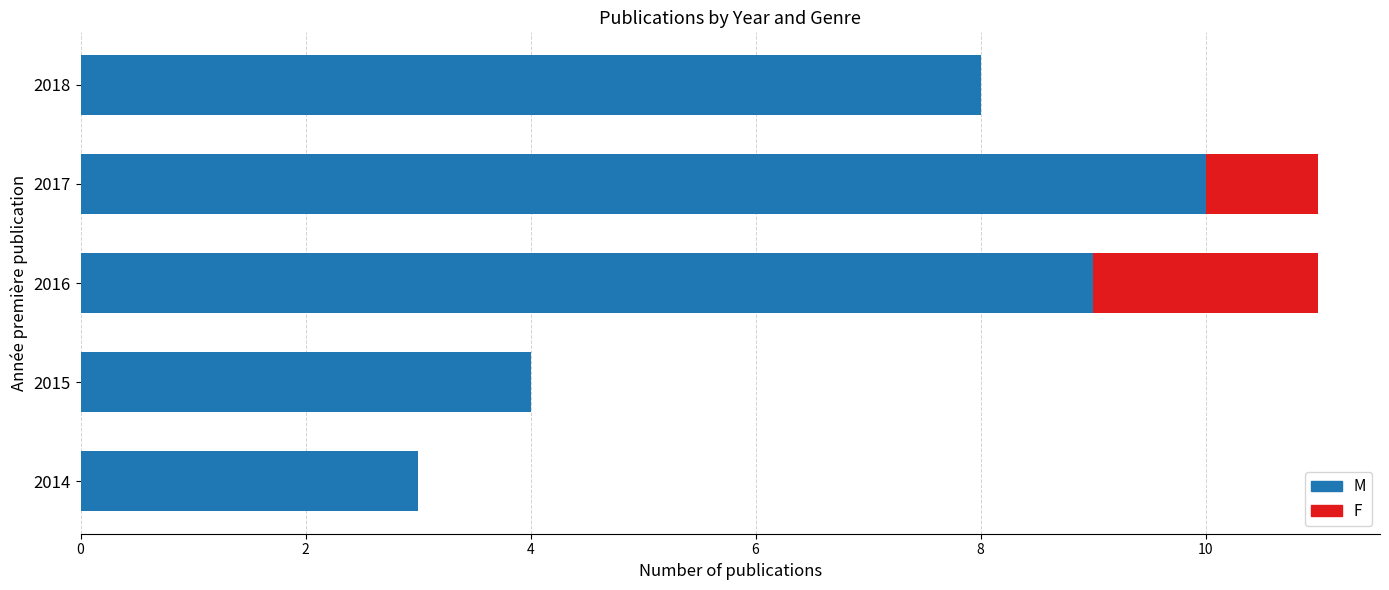

Is it true that M equals 2 at 2014?

False